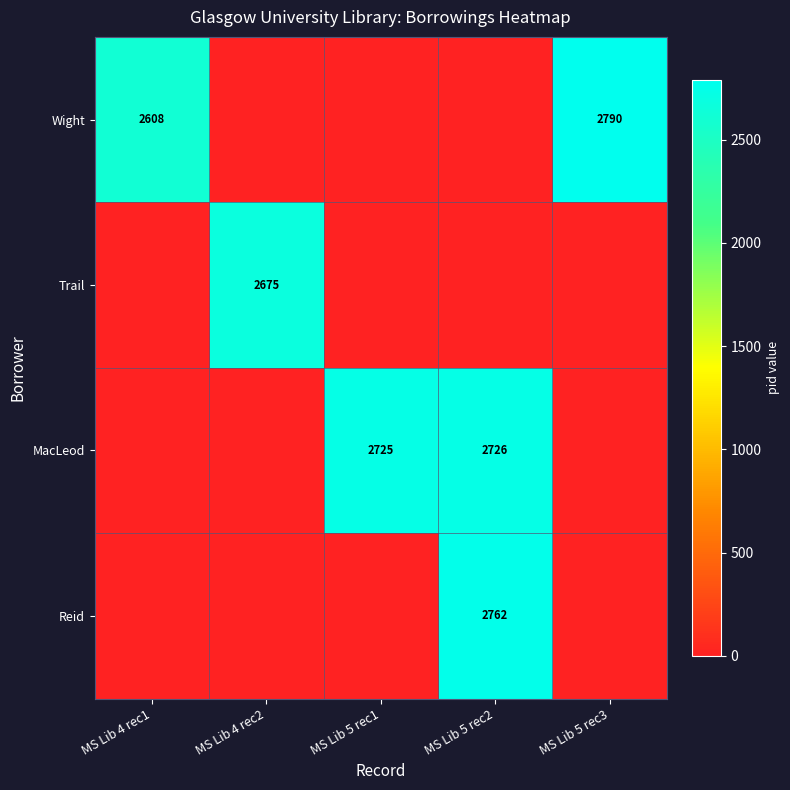

Is it true that Reid equals 2762 at MS Lib 5 rec2?

True